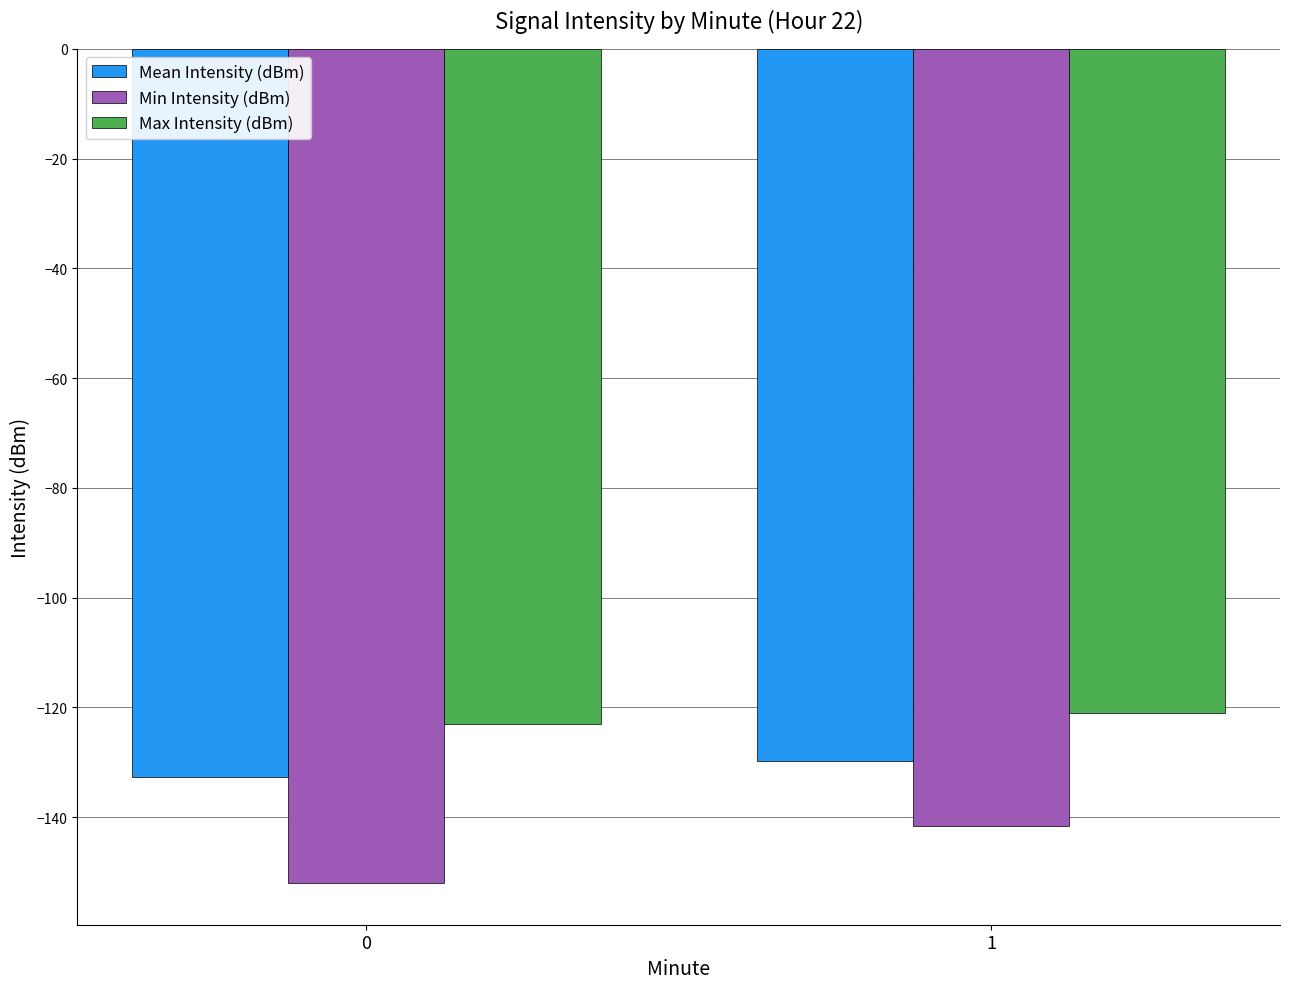

How many bars are there in each group?

3